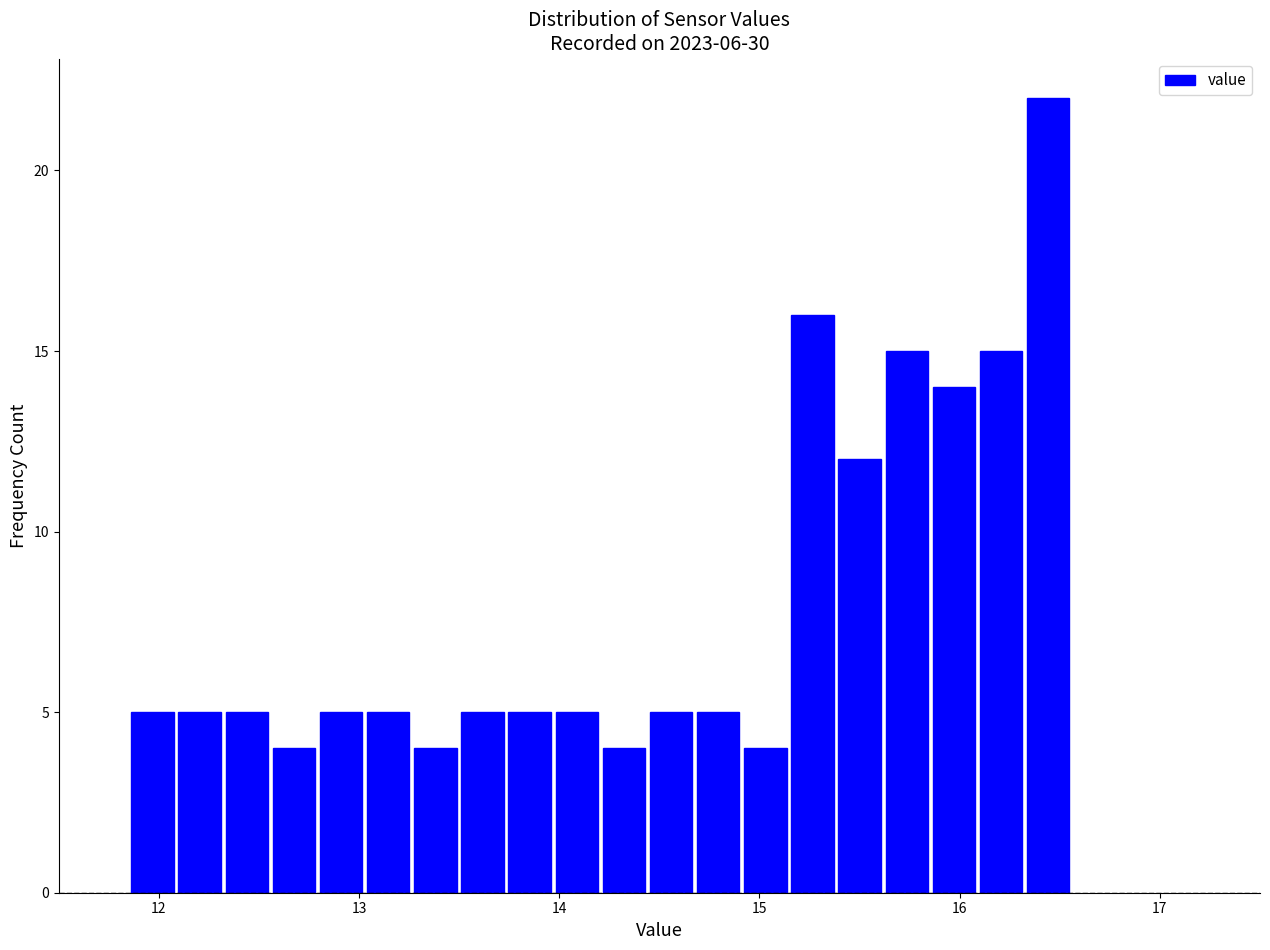

Around what value on the x-axis is the tallest bar? Give the approximate position of its centre, as read against the axis.

16.4